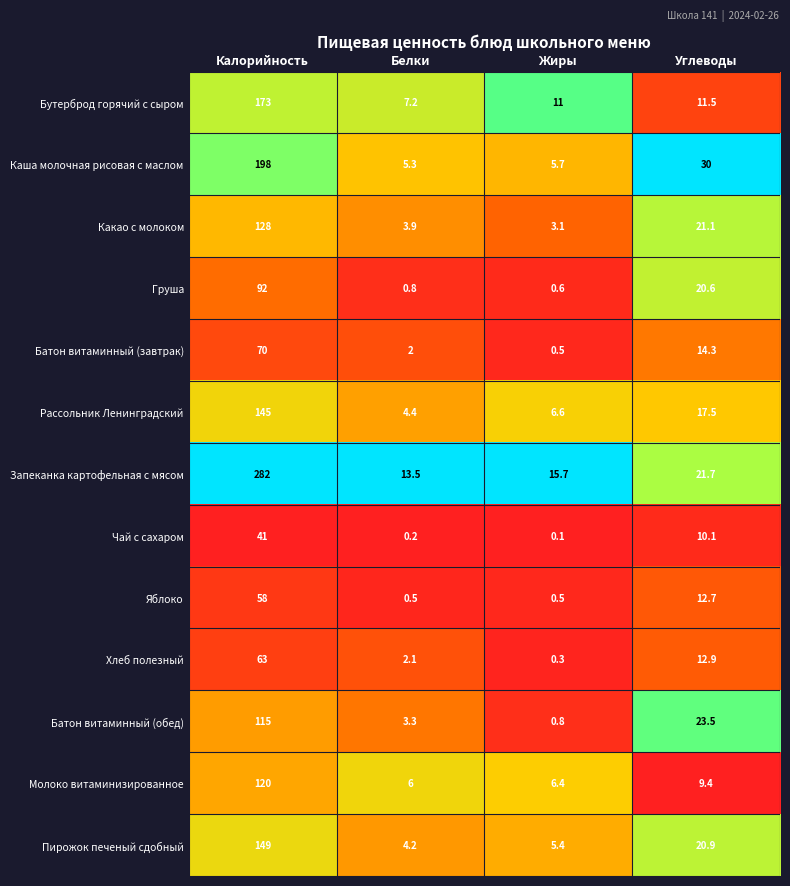

Rank the series by their maximum value, from highest to lowest.

Запеканка картофельная с мясом, Каша молочная рисовая с маслом, Бутерброд горячий с сыром, Пирожок печеный сдобный, Рассольник Ленинградский, Какао с молоком, Молоко витаминизированное, Батон витаминный (обед), Груша, Батон витаминный (завтрак), Хлеб полезный, Яблоко, Чай с сахаром